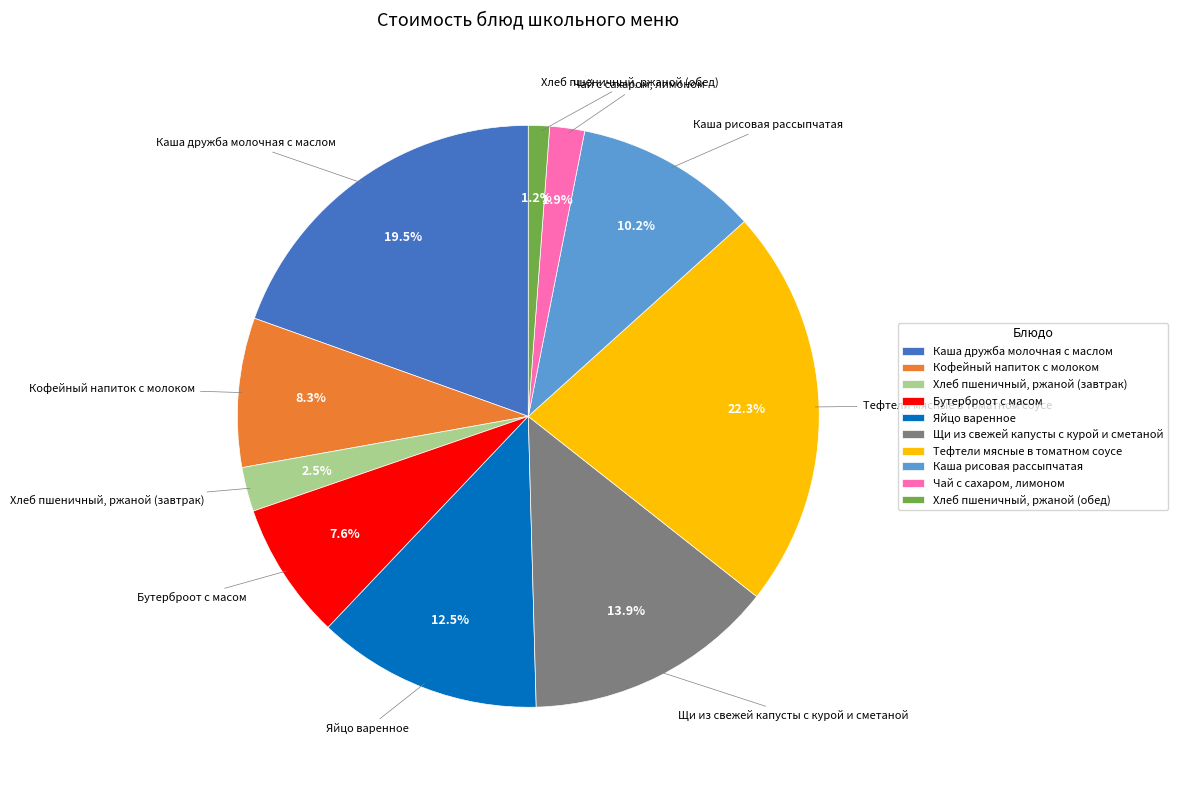

Is there any slice that represents more than half of the pie?

No